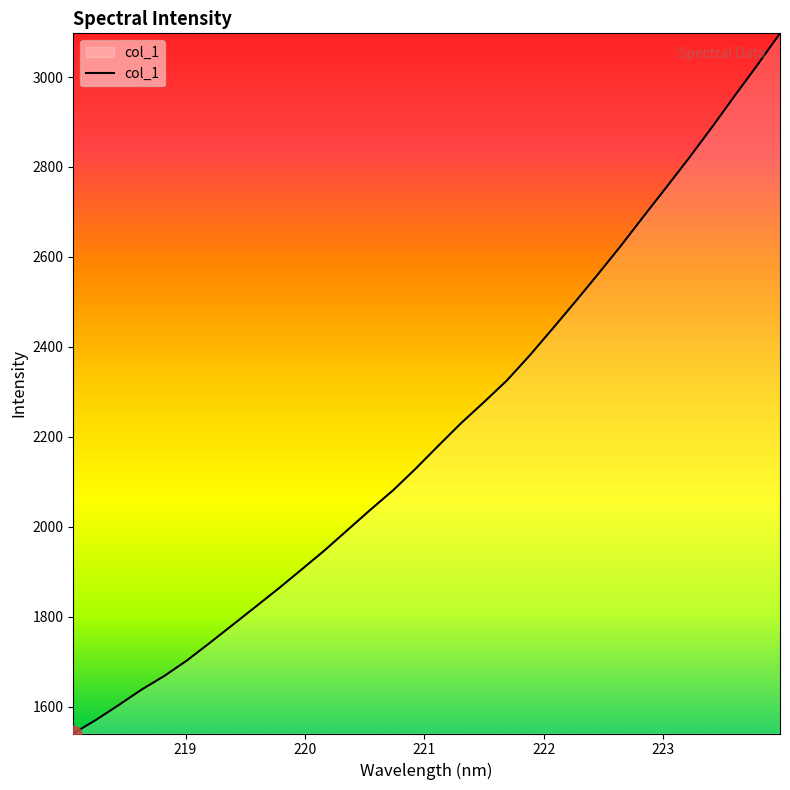

What is the maximum value shown in the chart?

3097.2